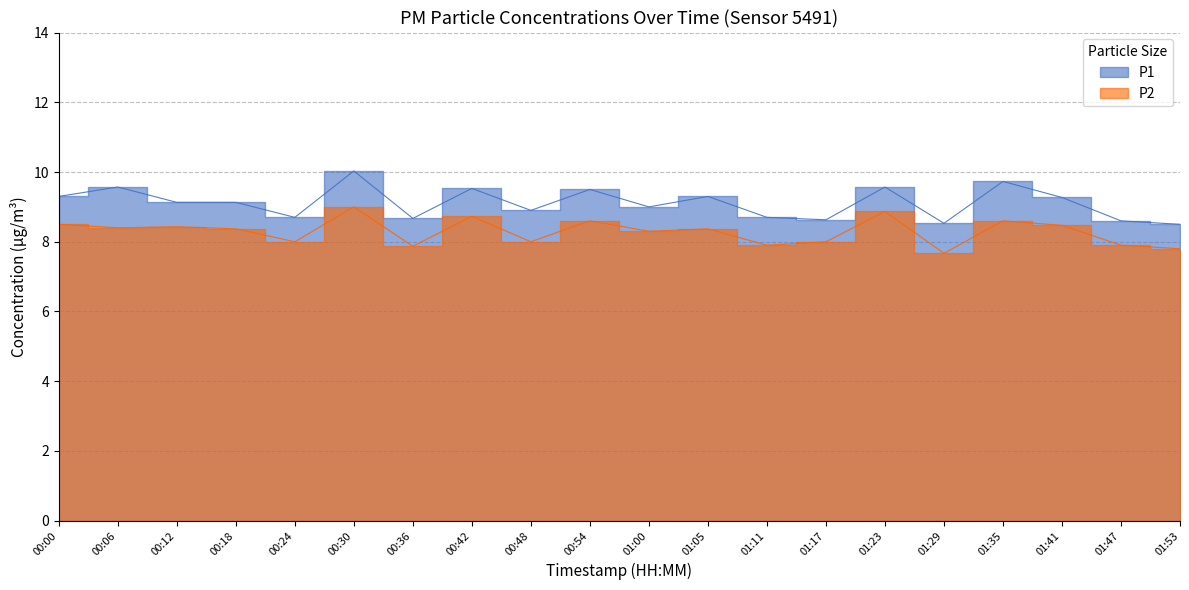

At which label is P1 closest to 9?

01:00